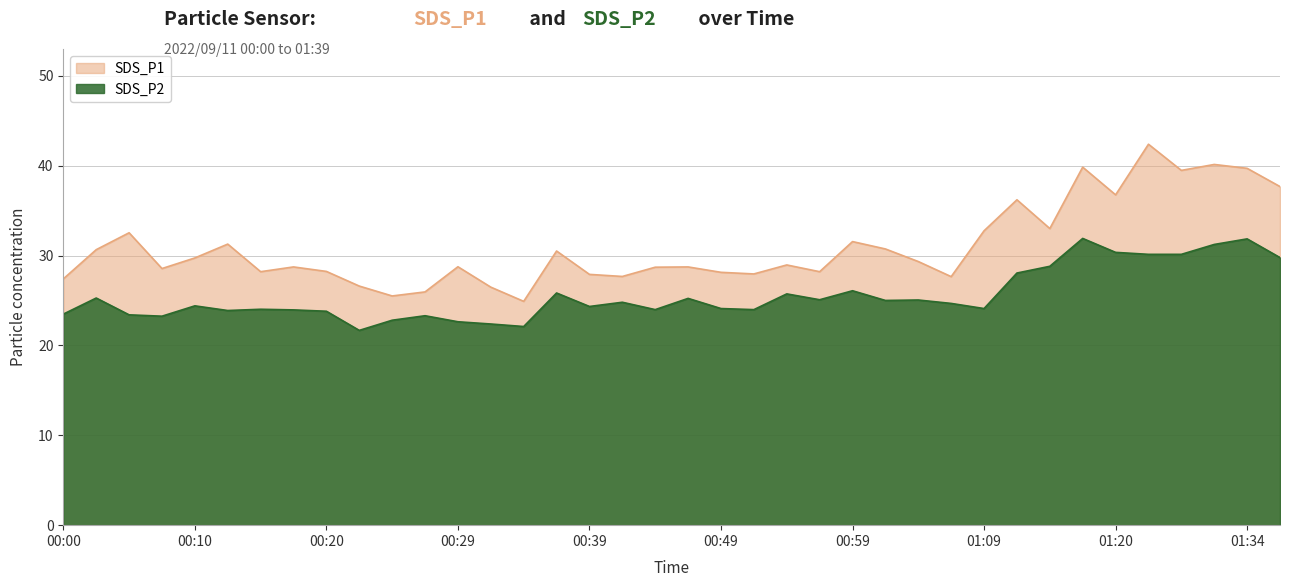

True or false: SDS_P1 and SDS_P2 intersect in this chart.

False